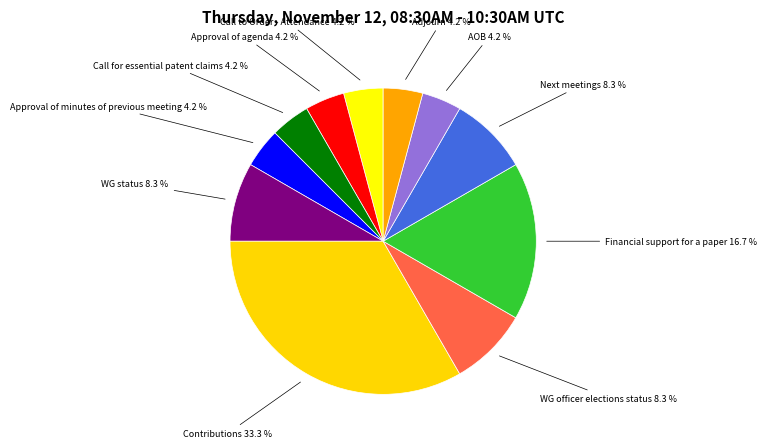

What is the largest slice in the pie chart?

Contributions